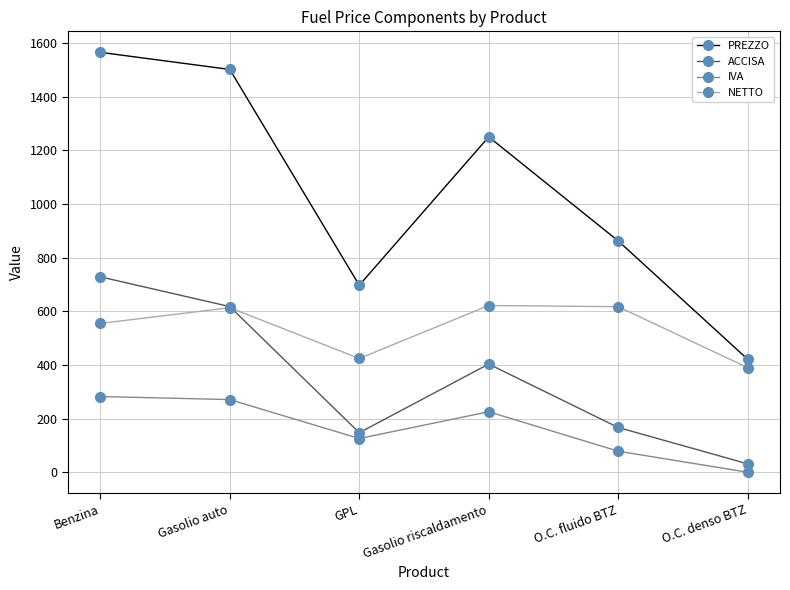

True or false: ACCISA has a value of 166.8 at O.C. fluido BTZ.

True